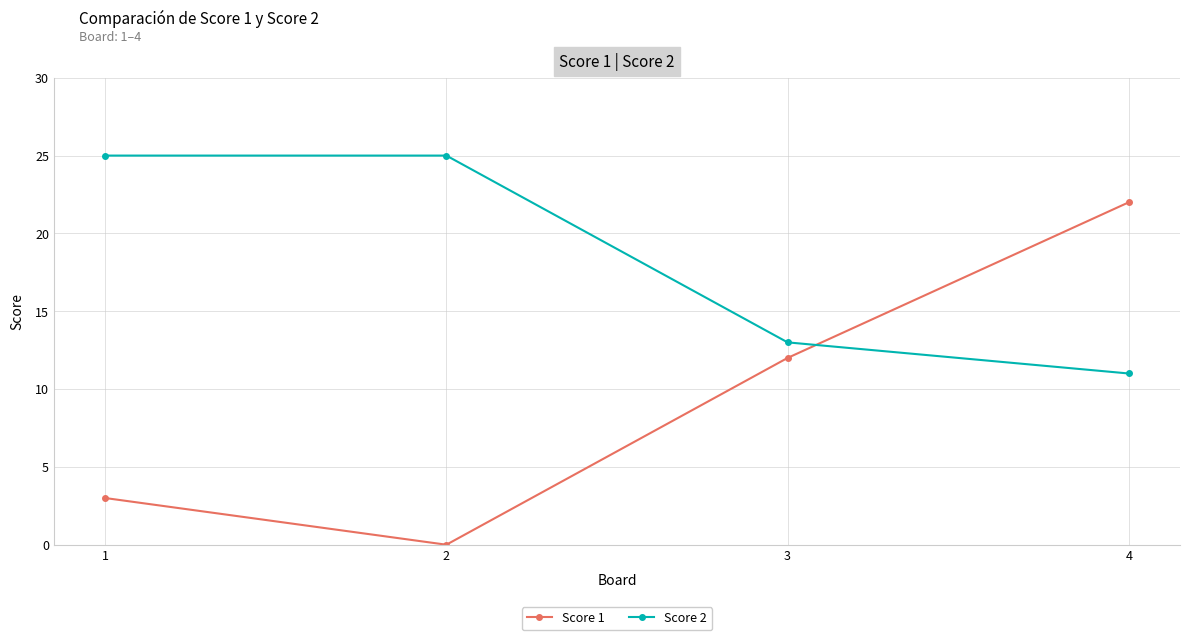

Which category has the lowest value in the Score 2 series?

4